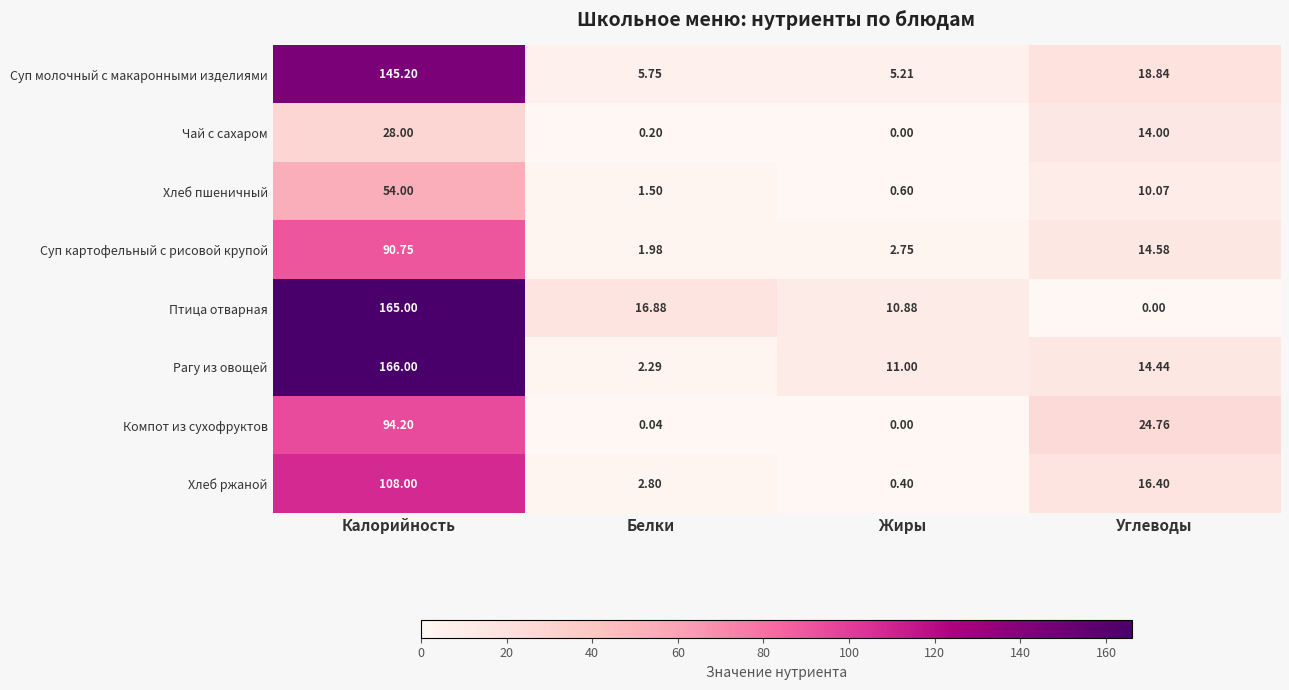

Which series has the widest spread of values?

Птица отварная